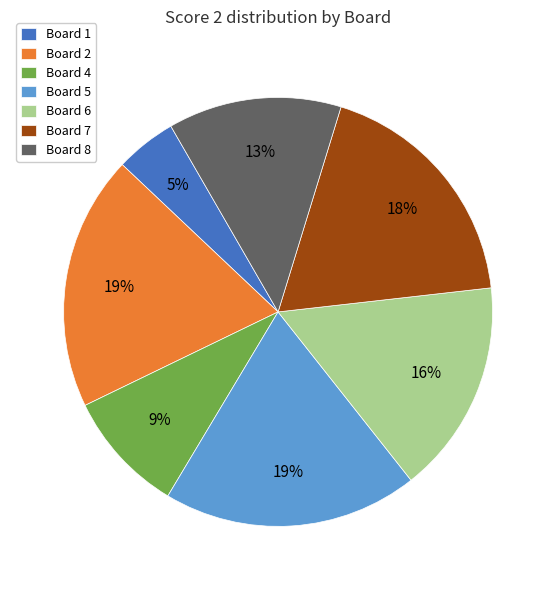

To the nearest percent, what is the average slice percentage?

14%